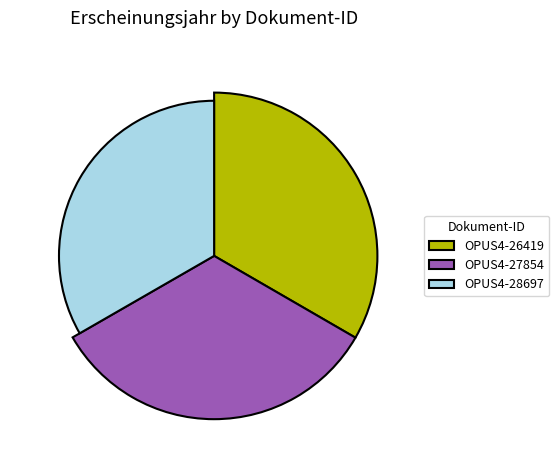

Is the sum of OPUS4-28697 and OPUS4-26419 greater than half?

Yes